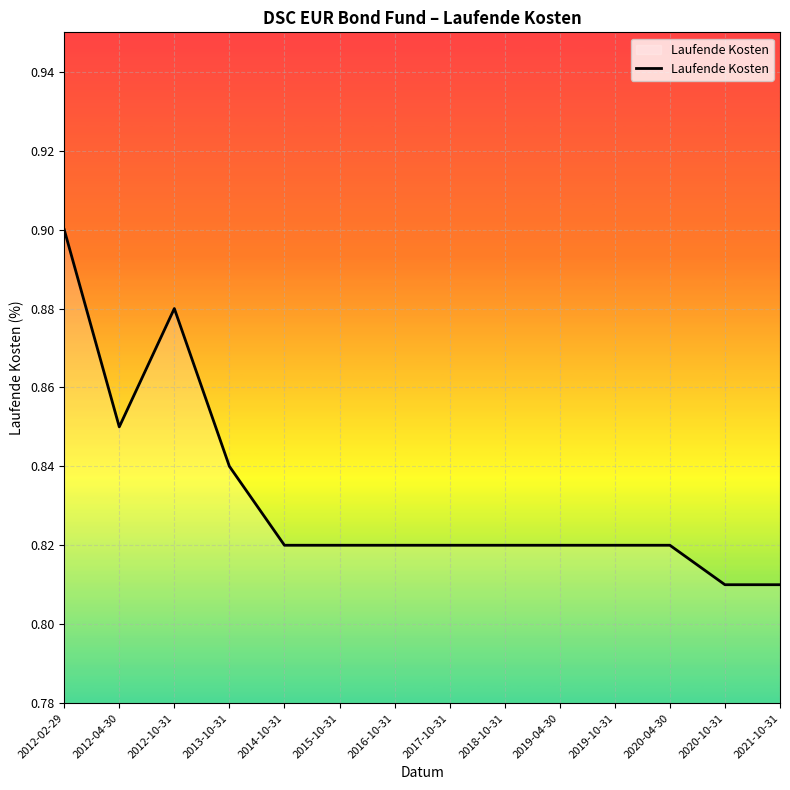

Which label corresponds to the largest value in the chart?

2012-02-29